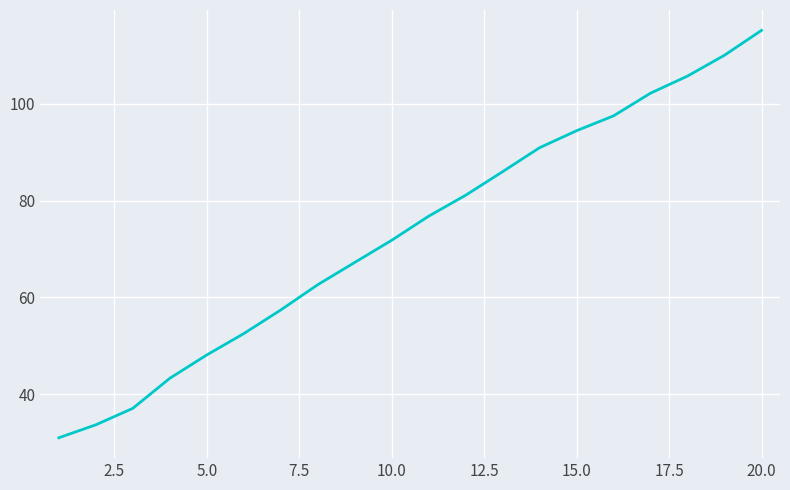

What is the difference between the maximum and minimum values?

84.2